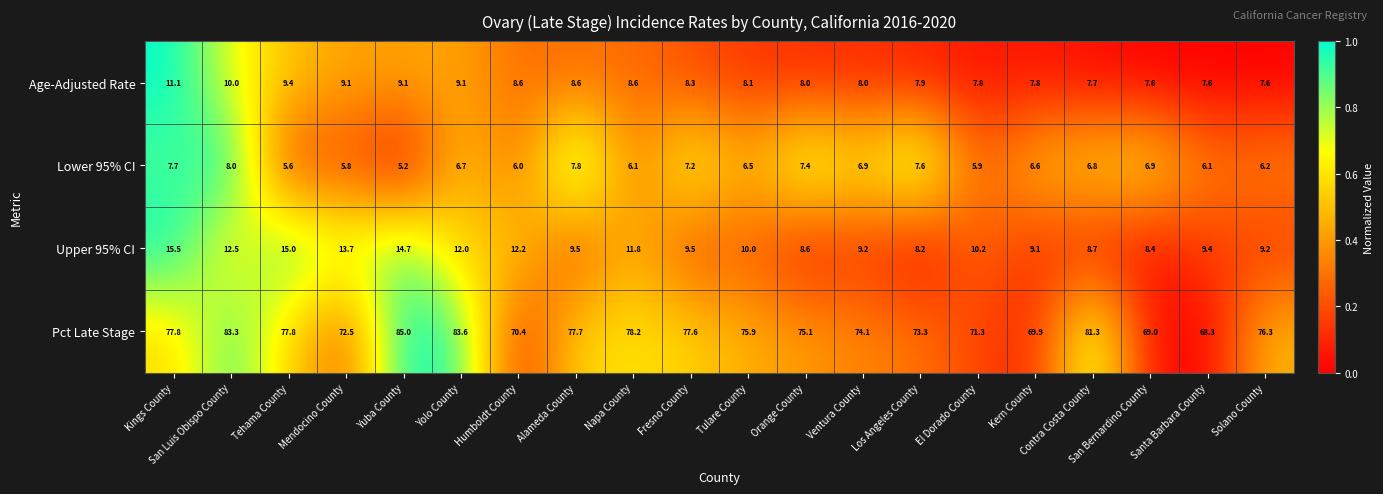

What is the total value across all series at Yolo County?

111.4